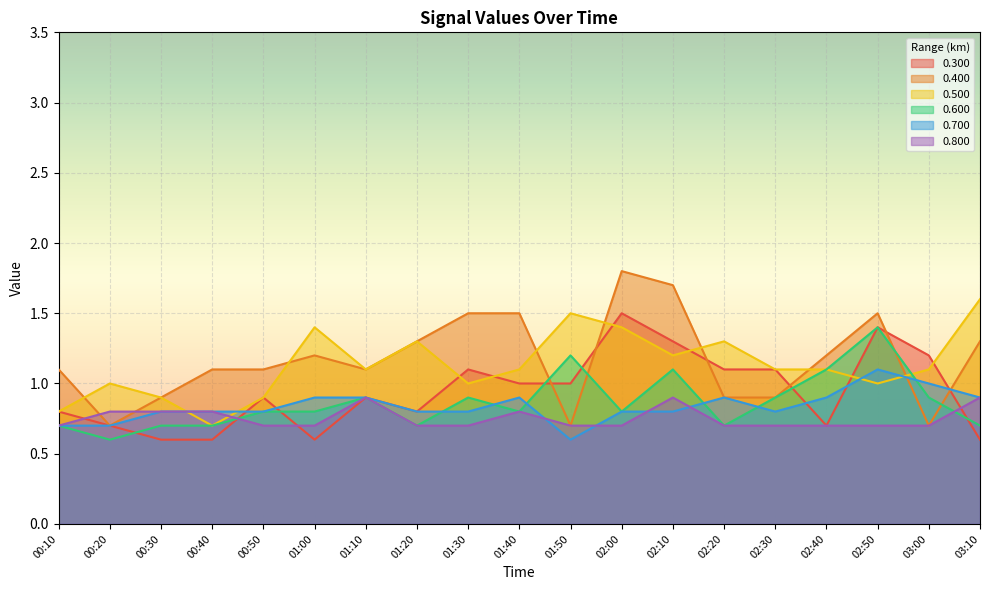

Which series has the largest total across all categories?

0.400